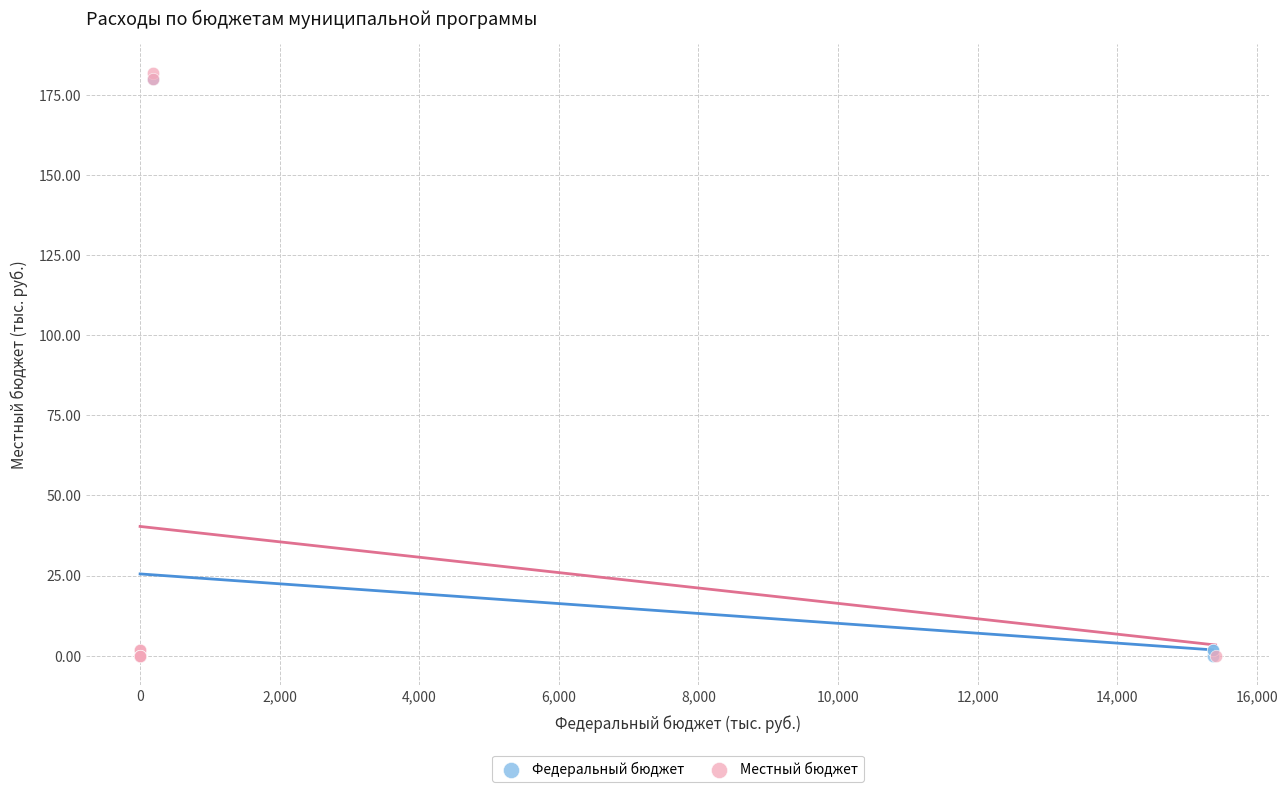

Which series reaches the maximum Y coordinate?

Местный бюджет